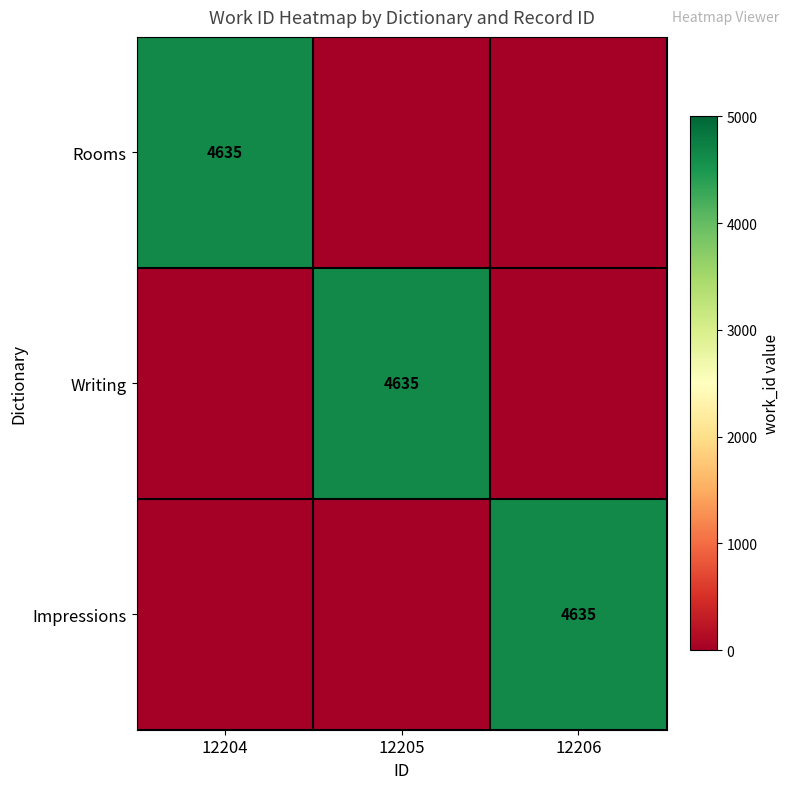

What is the difference between the highest and lowest values at 12206?

4635